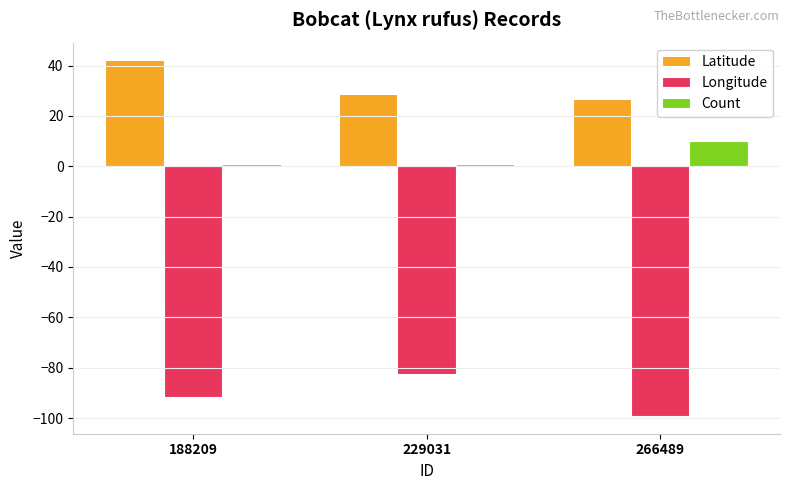

How many bars are there in each group?

3